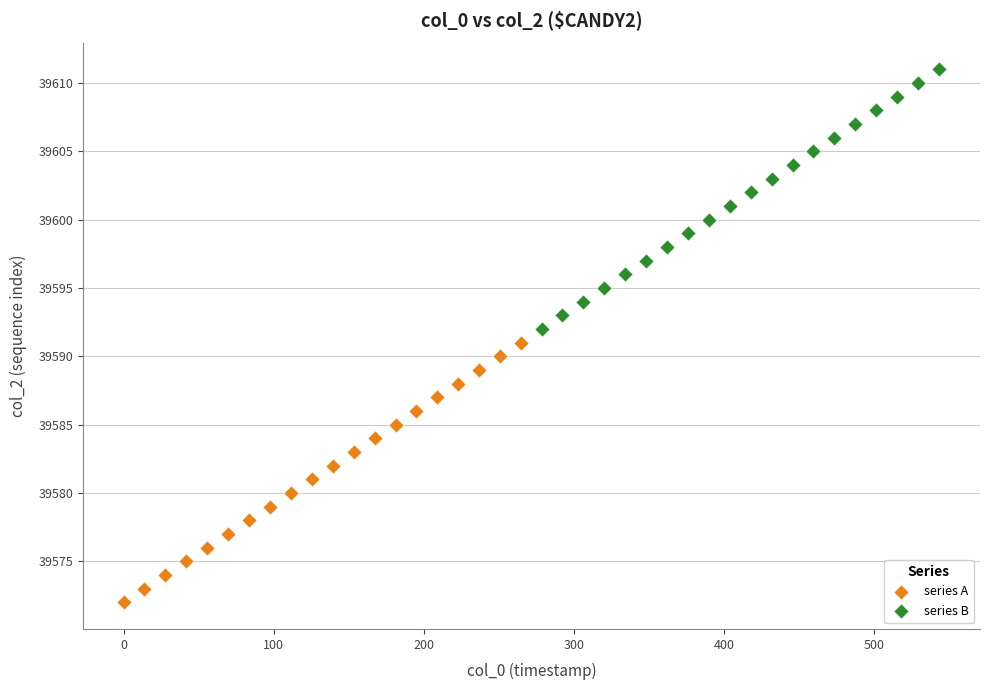

Which series reaches the minimum Y coordinate?

series A